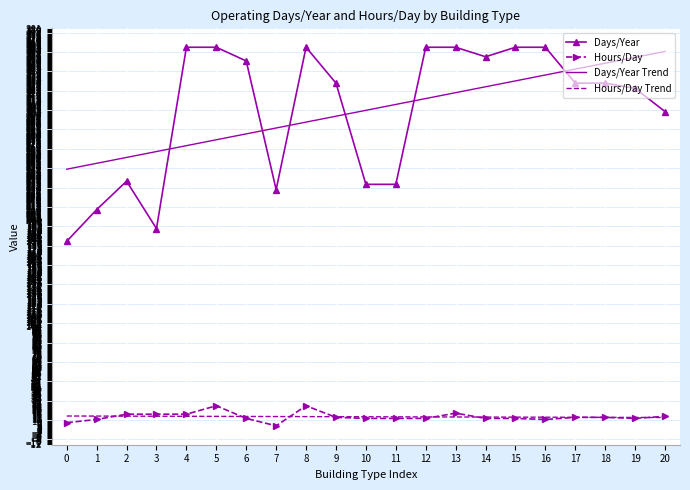

At how many categories does at least one series exceed 9?

21